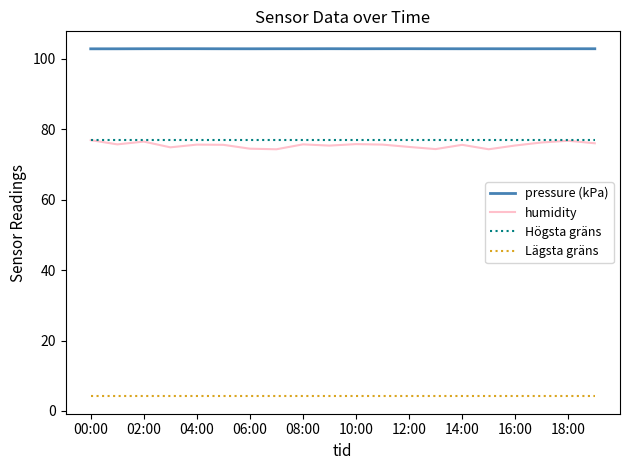

Which series has the widest spread of values?

humidity